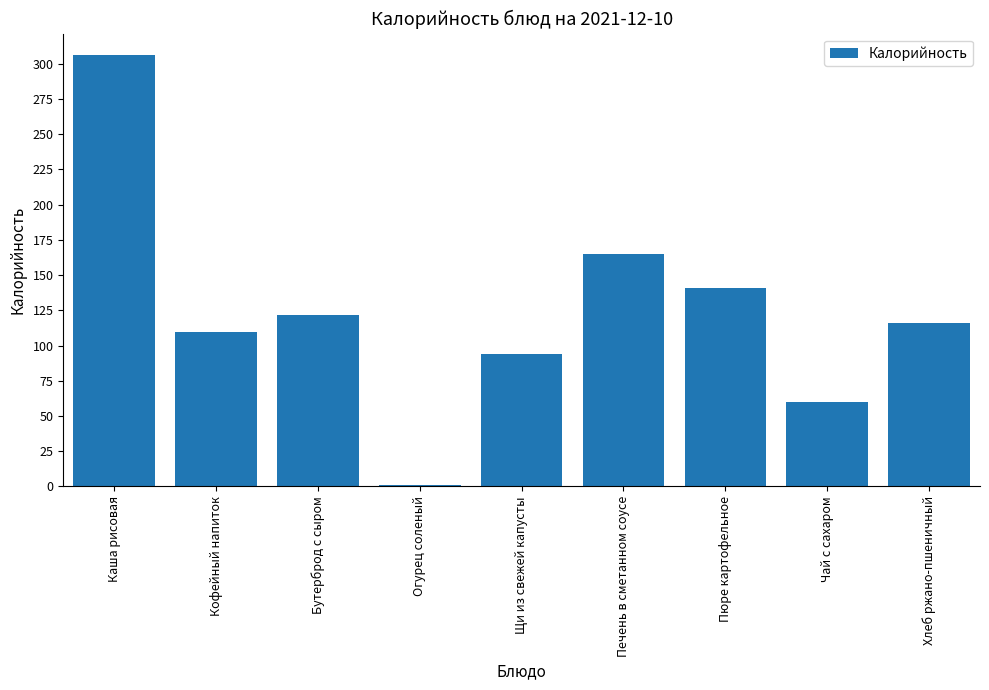

Read the value at Бутерброд с сыром.

121.9